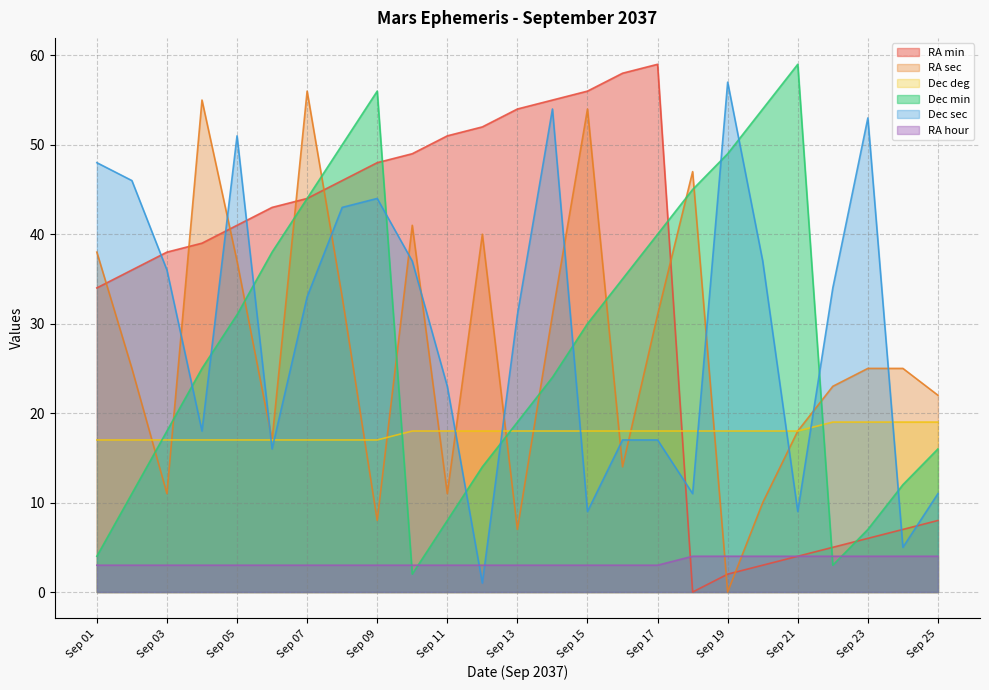

List the series in order of their peak value, highest first.

RA min, Dec min, Dec sec, RA sec, Dec deg, RA hour